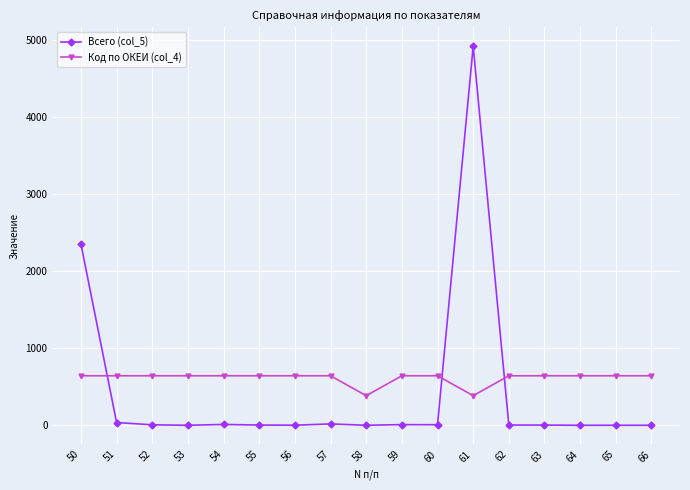

True or false: Всего (col_5) has a value of 3.0 at 55.

True